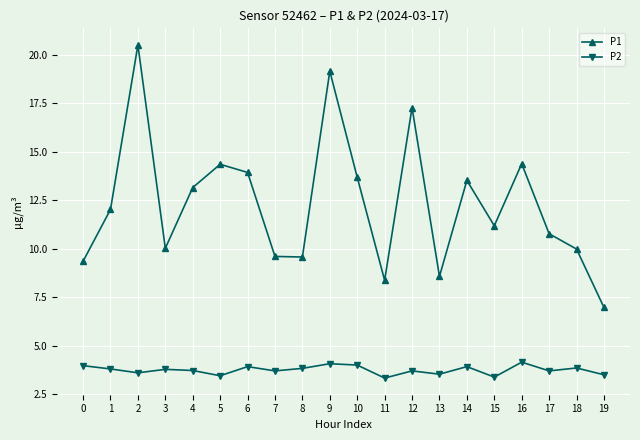

True or false: P2 has more than 0 interior local peaks.

True